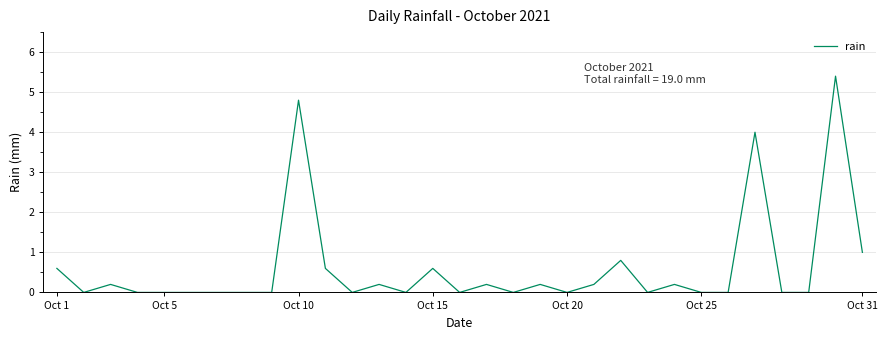

True or false: there are more than 0 points higher than both neighbors.

True